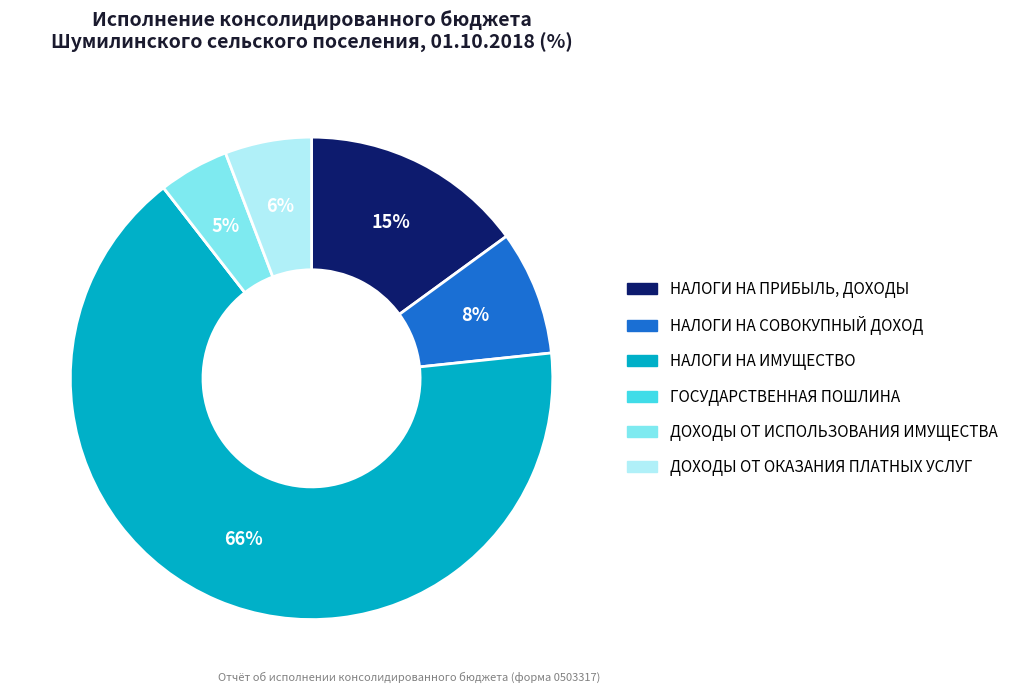

What is the largest slice in the pie chart?

НАЛОГИ НА ИМУЩЕСТВО